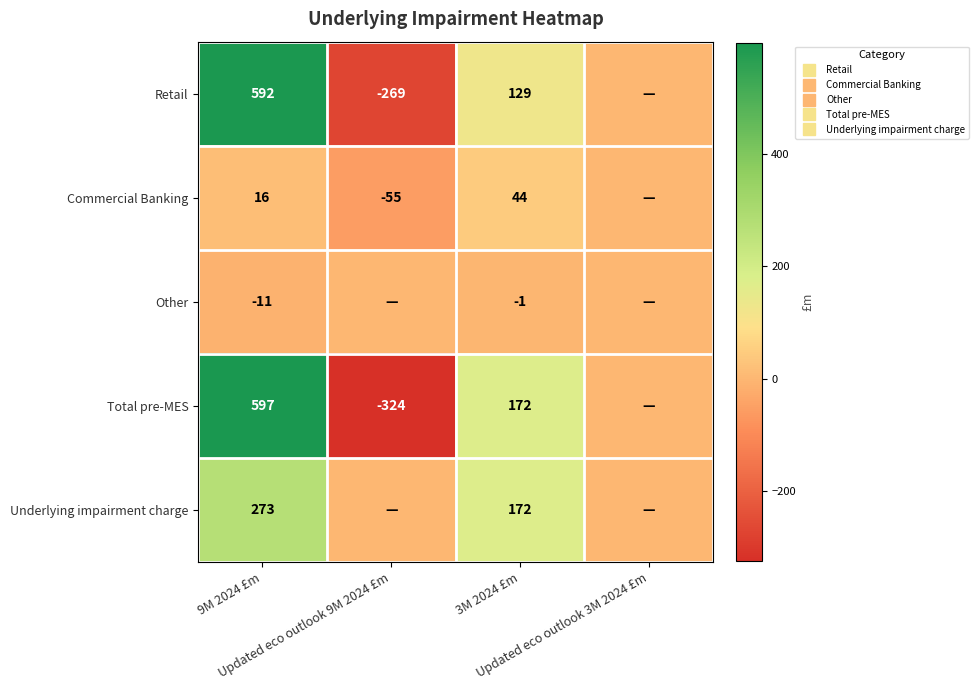

What is the highest value of the Total pre-MES series?

597